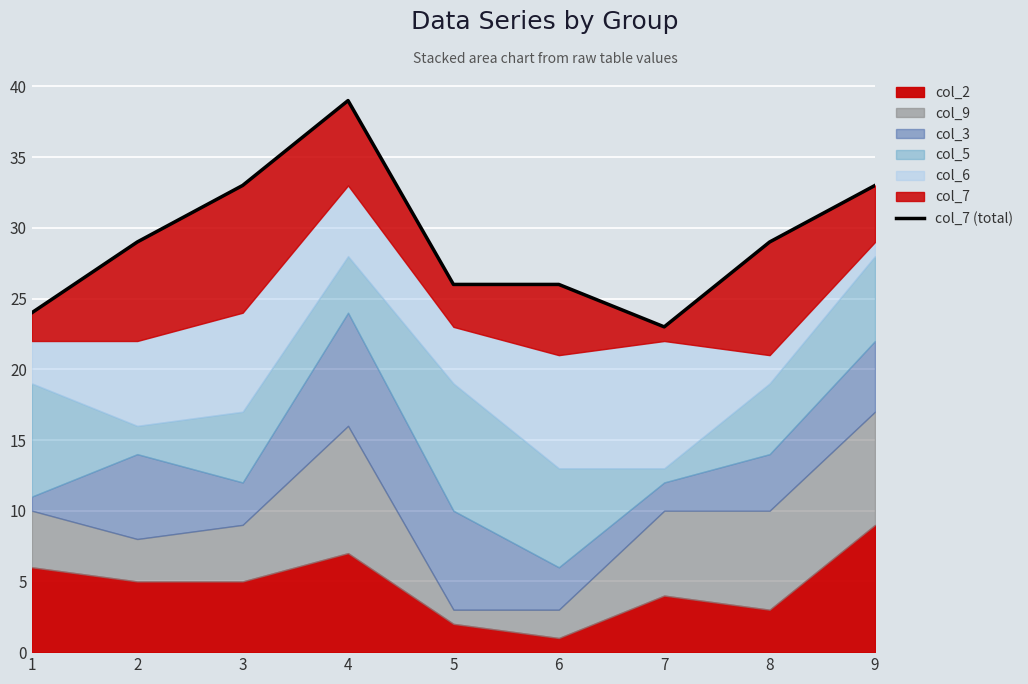

What is the value of the 8th point from the left?

29